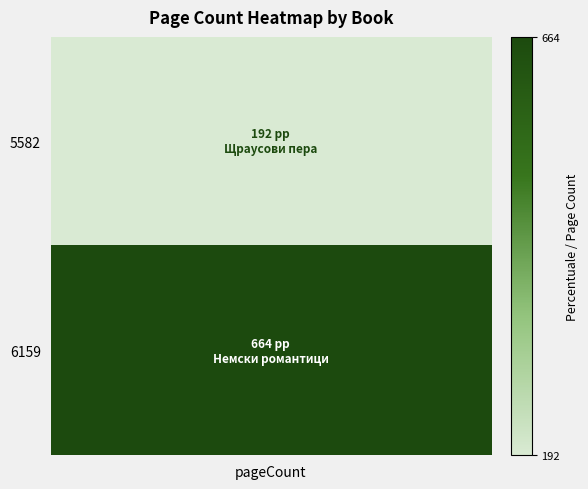

True or false: 5582 has a value of 298 at Щраусови пера.

False